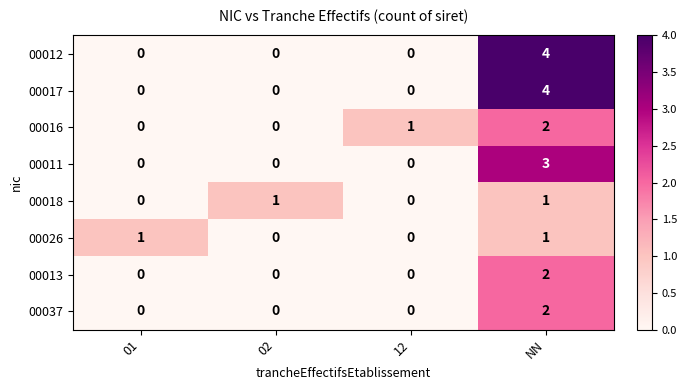

The value of 00013 at NN is 2. True or false?

True